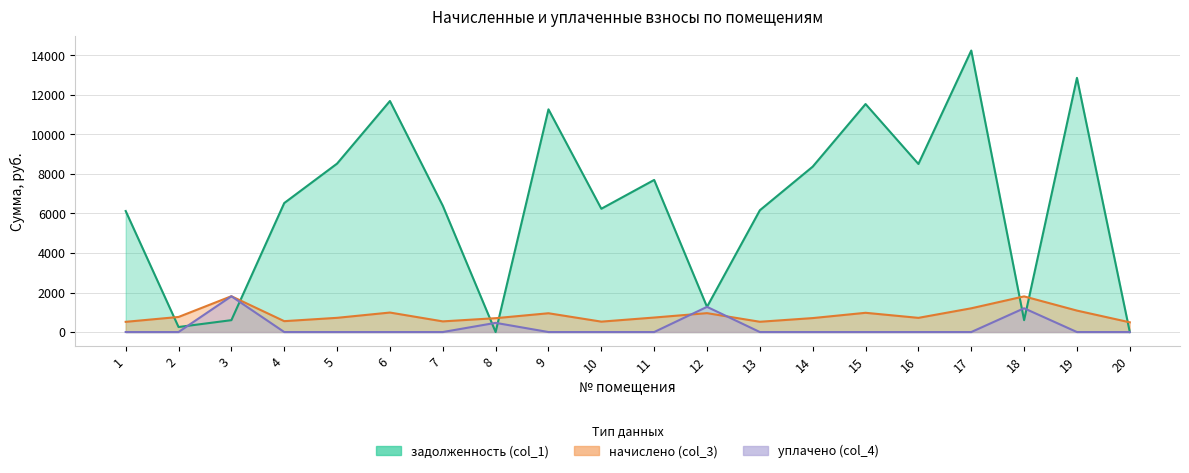

Which has a higher value, 1 or 11?

11